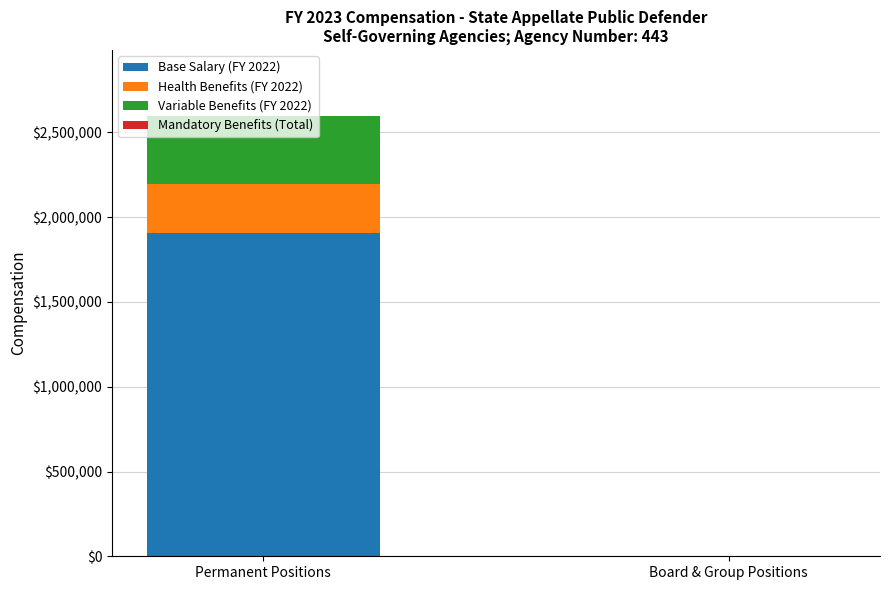

What is the total value across all series at Permanent Positions?

2597410.1